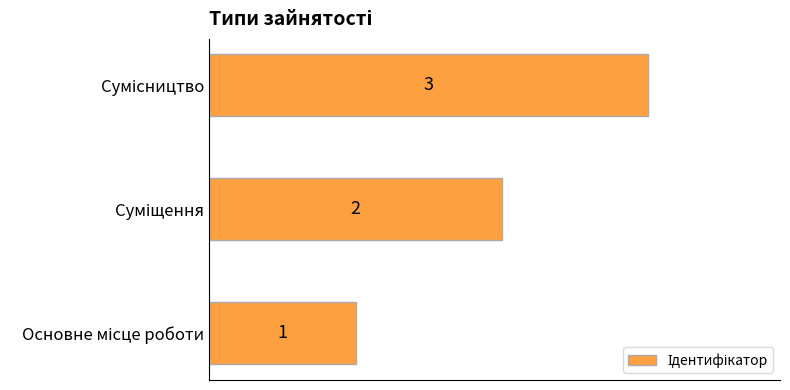

What is the maximum value shown in the chart?

3